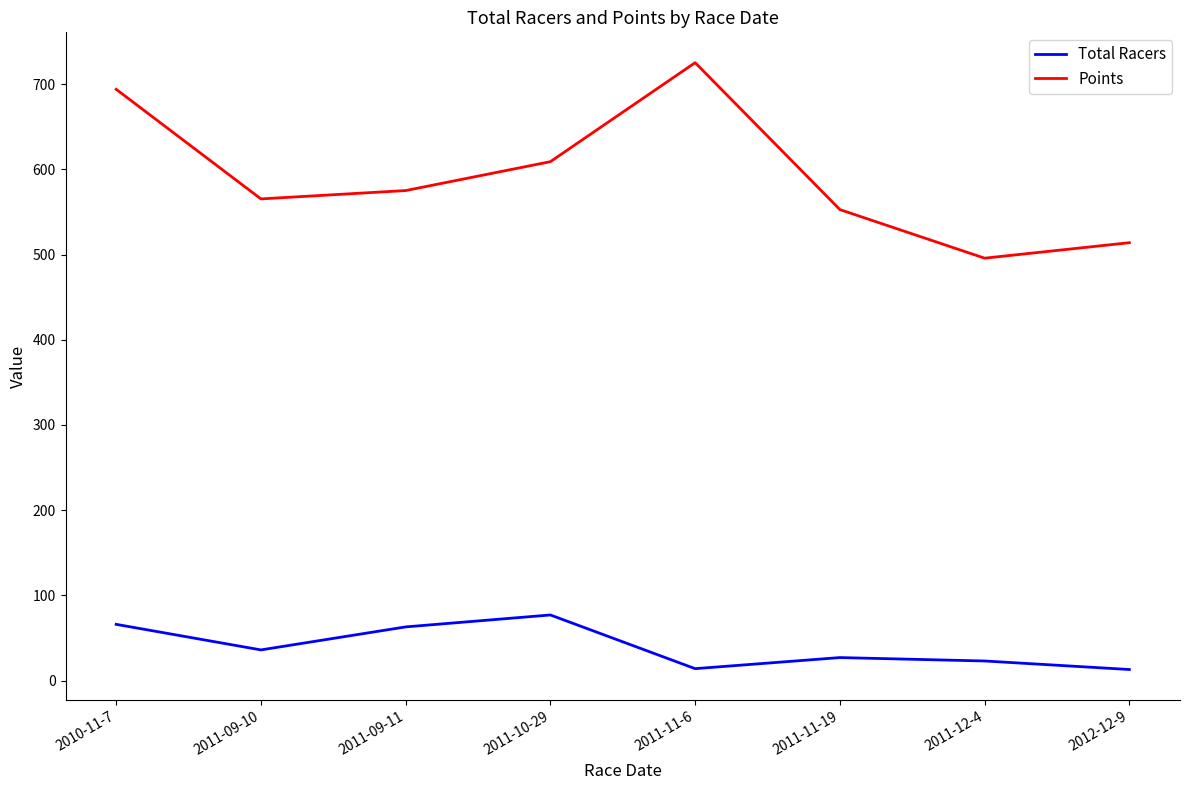

True or false: Points and Total Racers intersect in this chart.

False